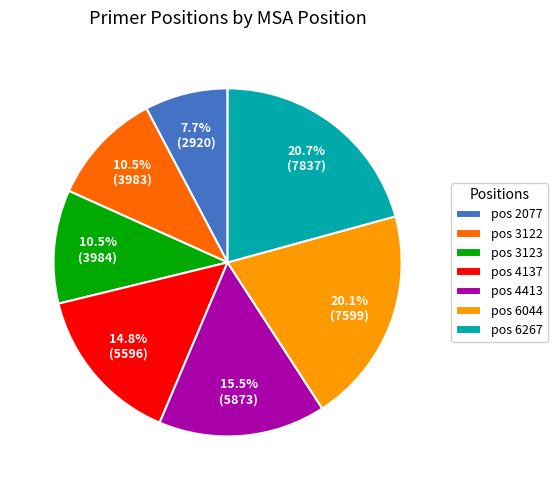

Is there a majority slice in this chart?

No